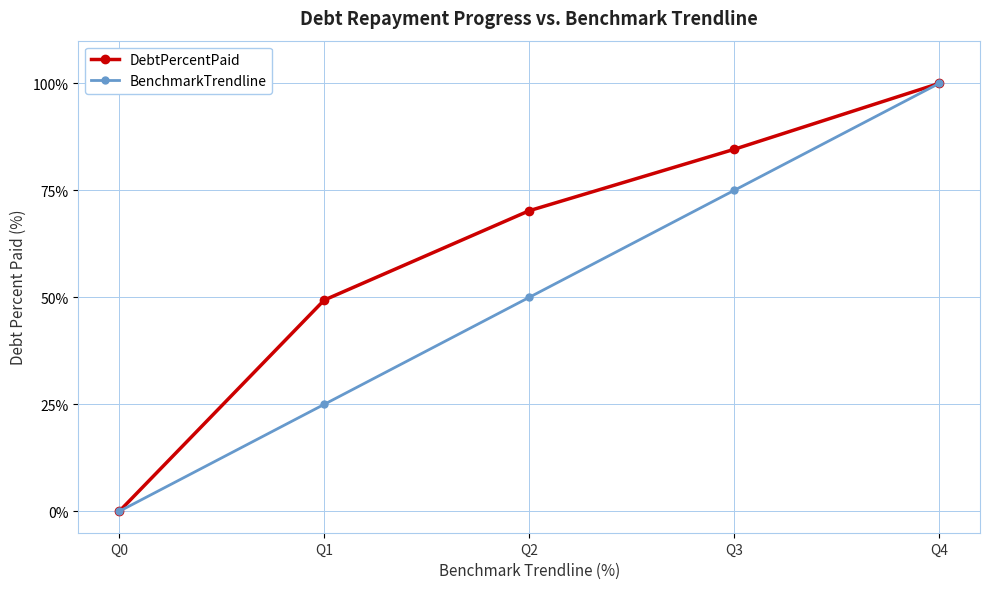

Which series changed the most between Q0 and Q2?

DebtPercentPaid